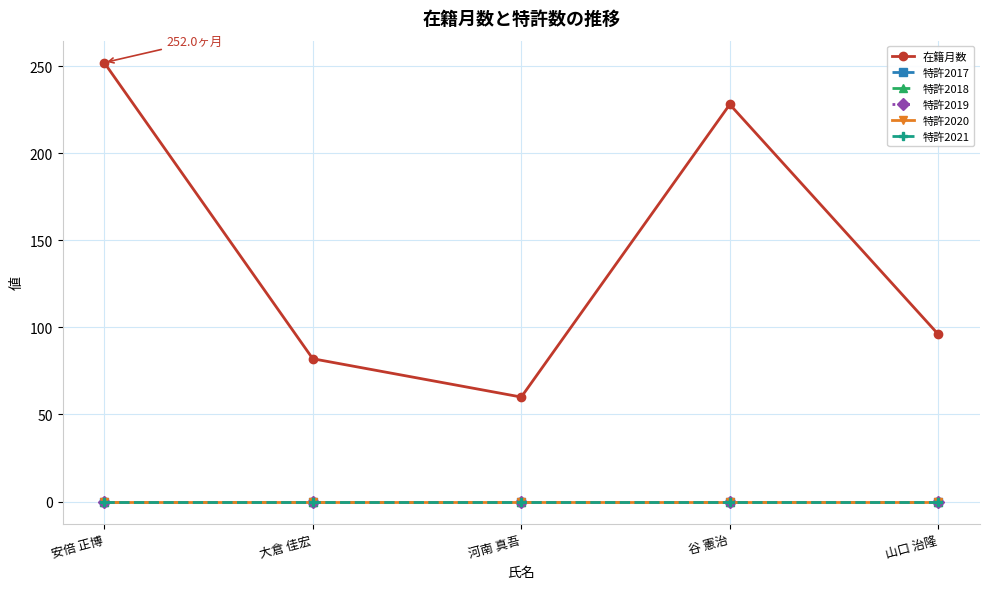

Does the chart display data point markers on the line(s)?

Yes